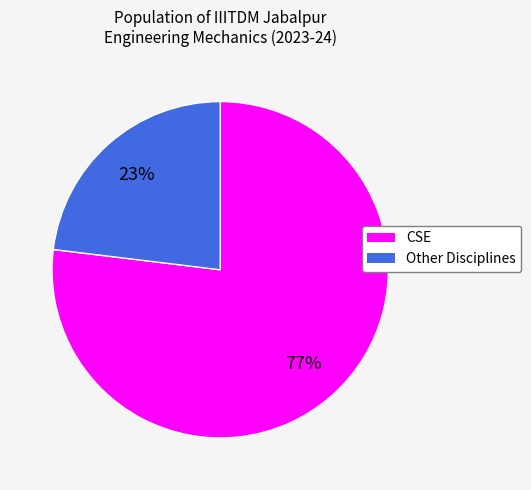

Which category has the biggest portion of the pie?

CSE